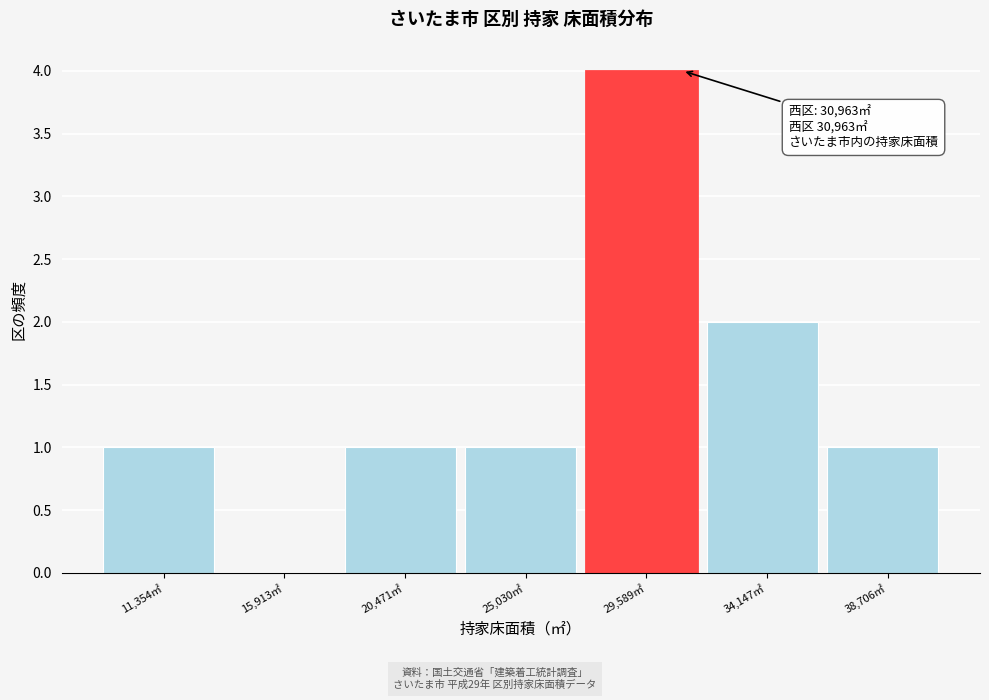

Which range on the x-axis has the tallest bar?

27500 to 32000